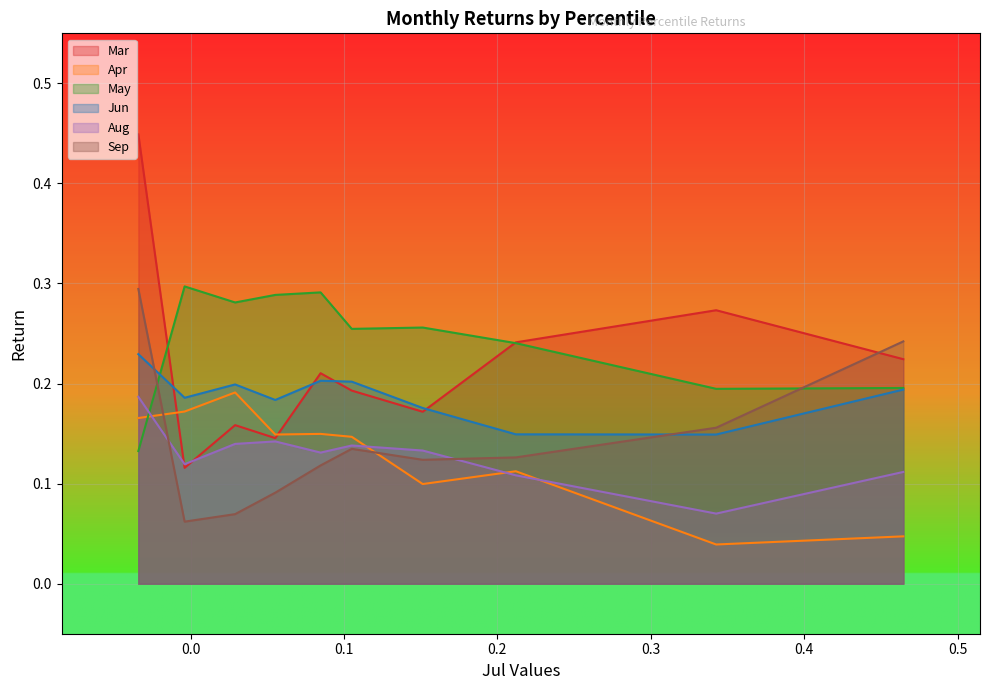

True or false: Sep has more than 1 interior local peaks.

False